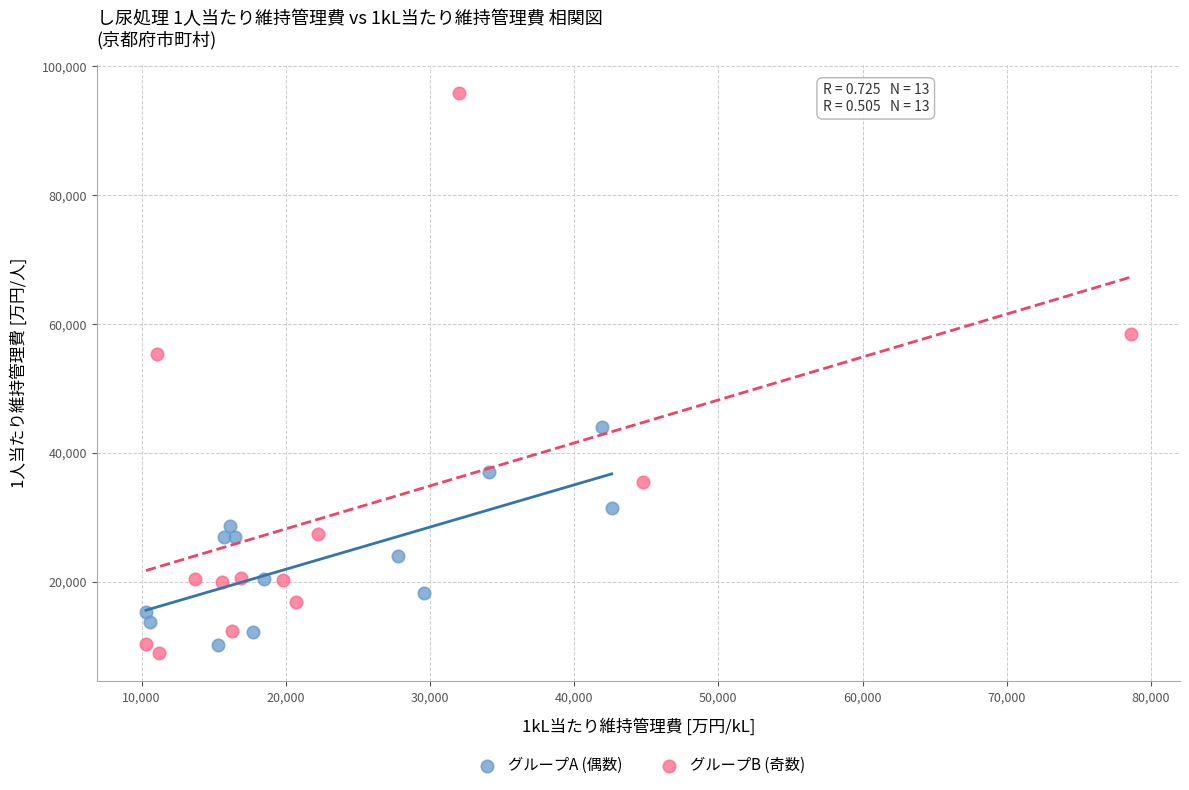

Which series has the largest Y range (max minus min)?

グループB (奇数)